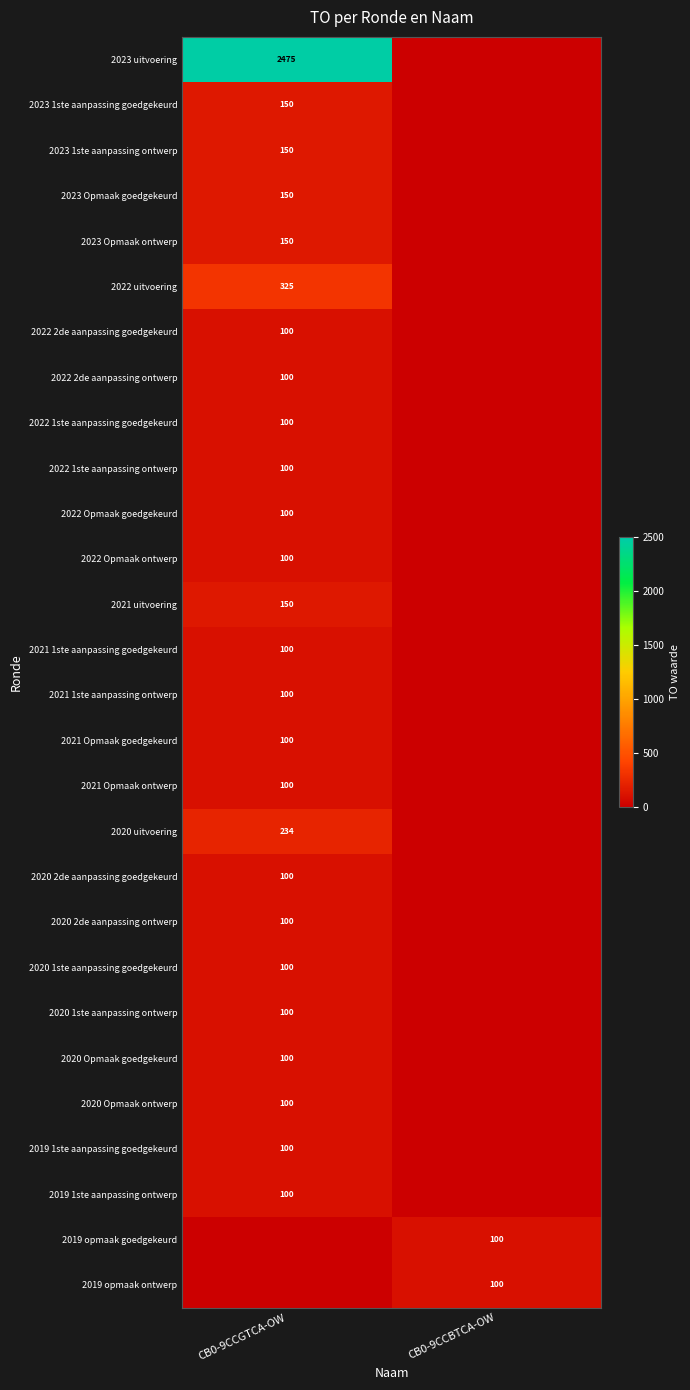

What is the difference between the 2020 1ste aanpassing ontwerp values at CB0-9CCGTCA-OW and CB0-9CCBTCA-OW?

100